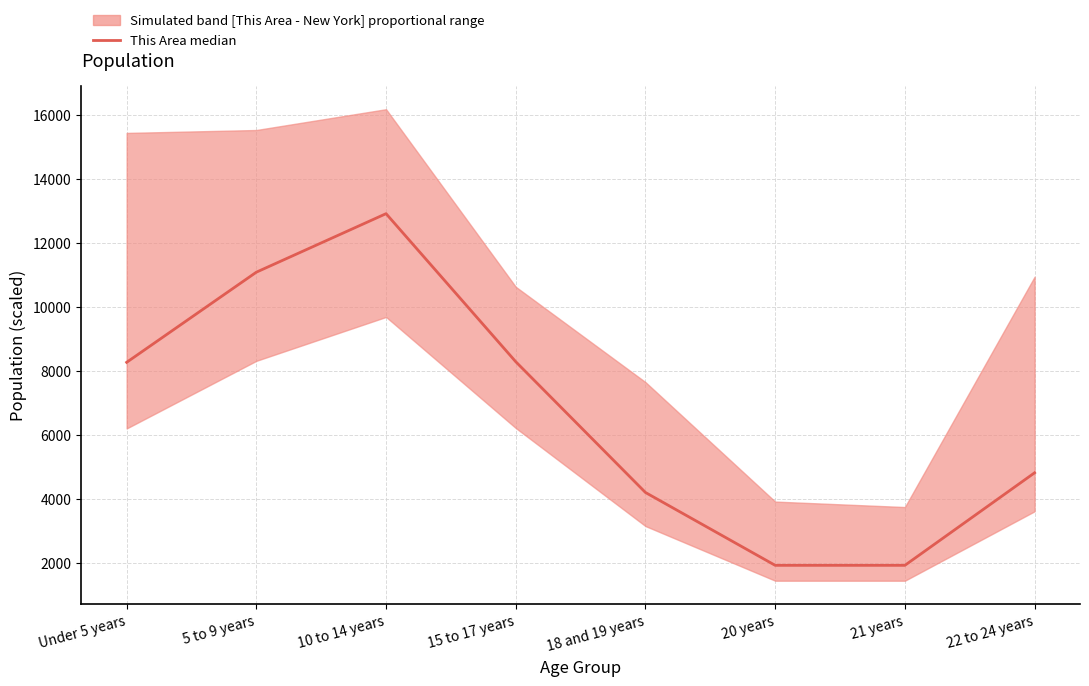

What is the value of the 6th point from the left?

1921.4